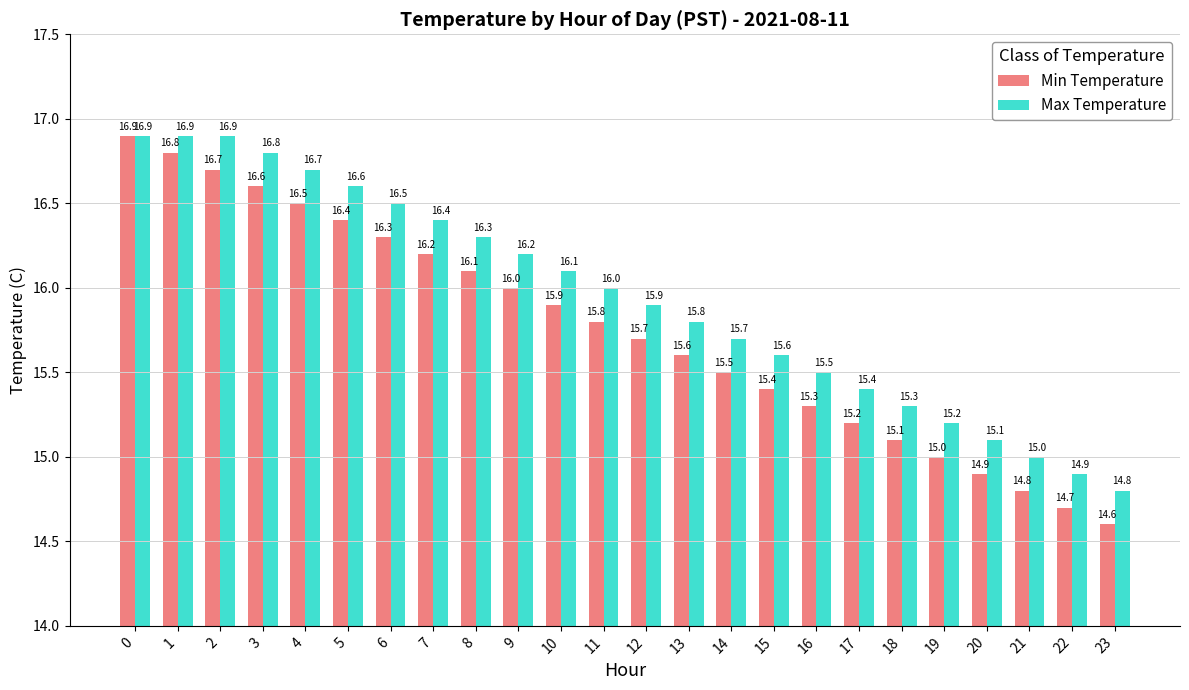

What is the sum of all Min Temperature values?

378.0